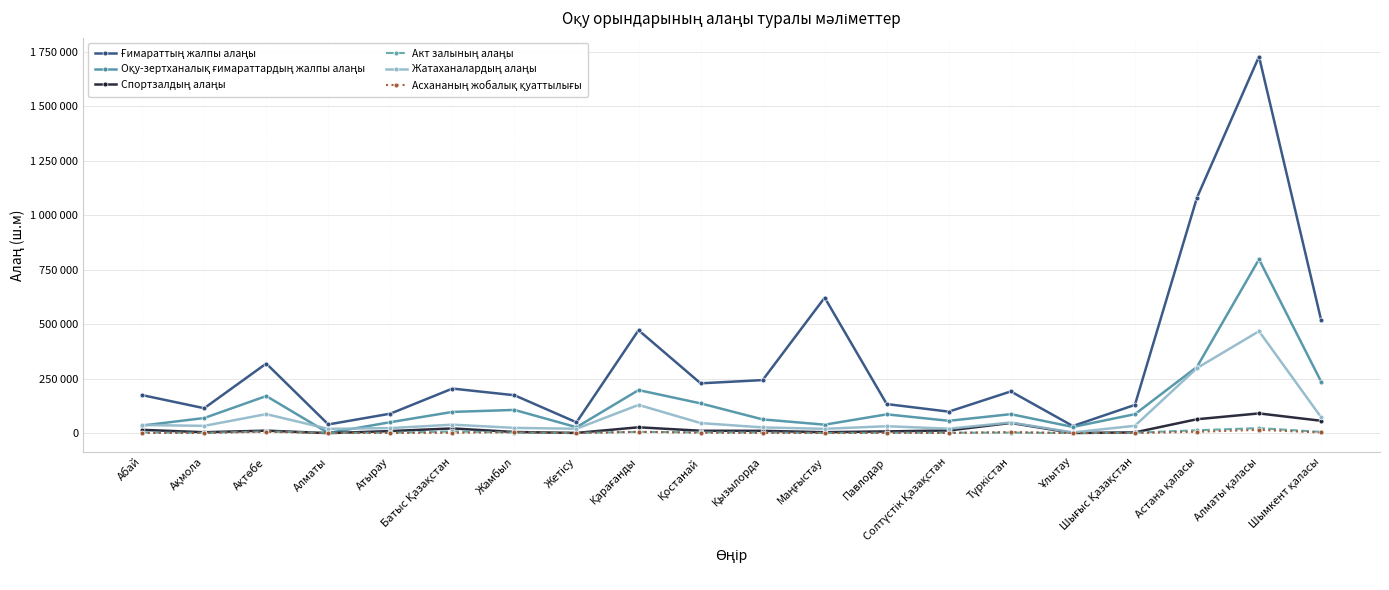

True or false: Жатаханалардың алаңы and Акт залының алаңы intersect in this chart.

False